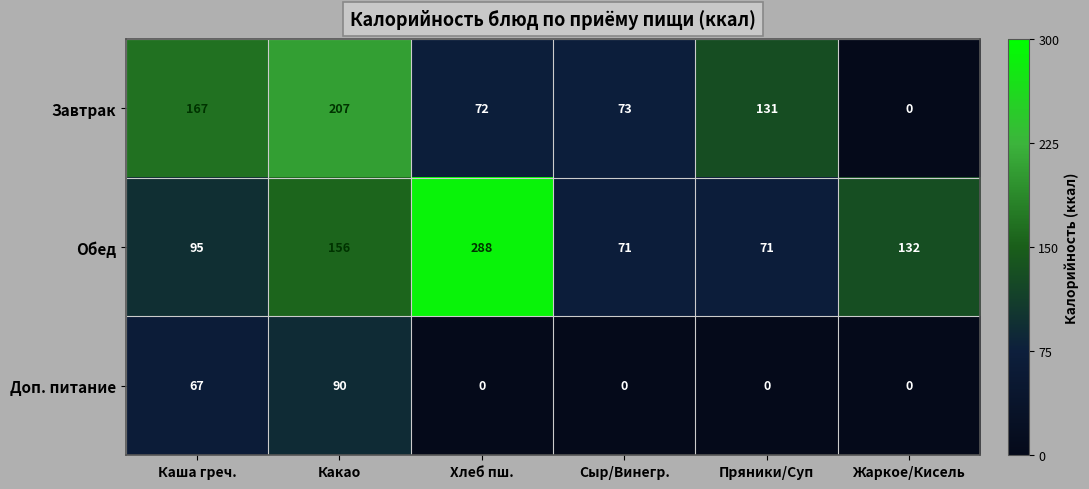

Which category has the highest value across all series?

Хлеб пш.